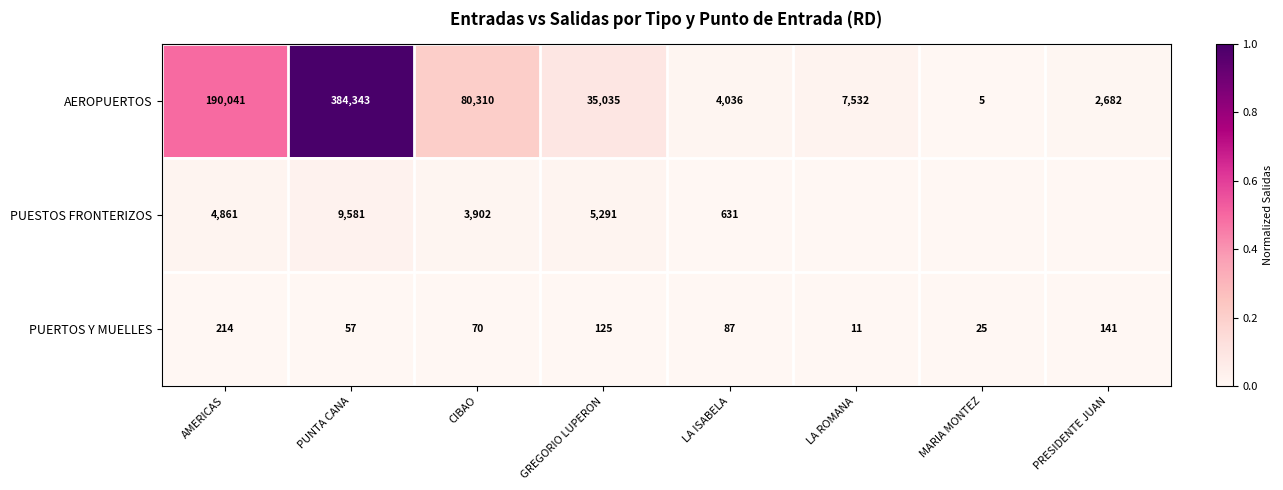

At which category is the sum across all series the highest?

PUNTA CANA